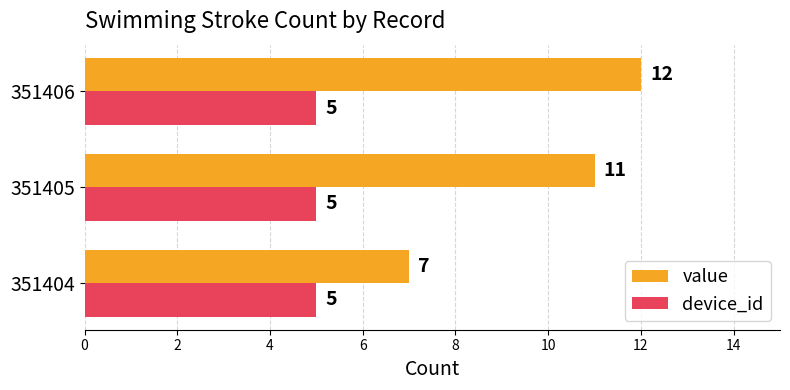

Which label corresponds to the largest value in the chart?

351406